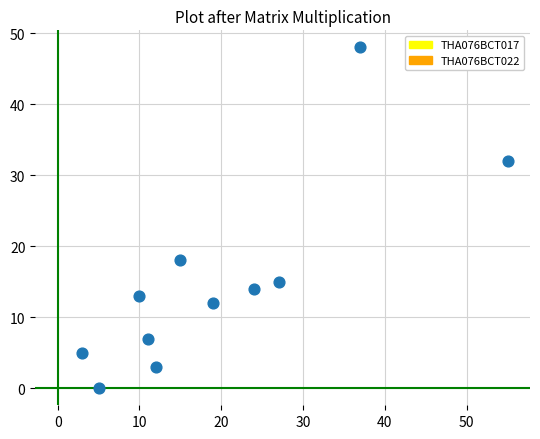

What is the range of Y values (max minus min)?

48